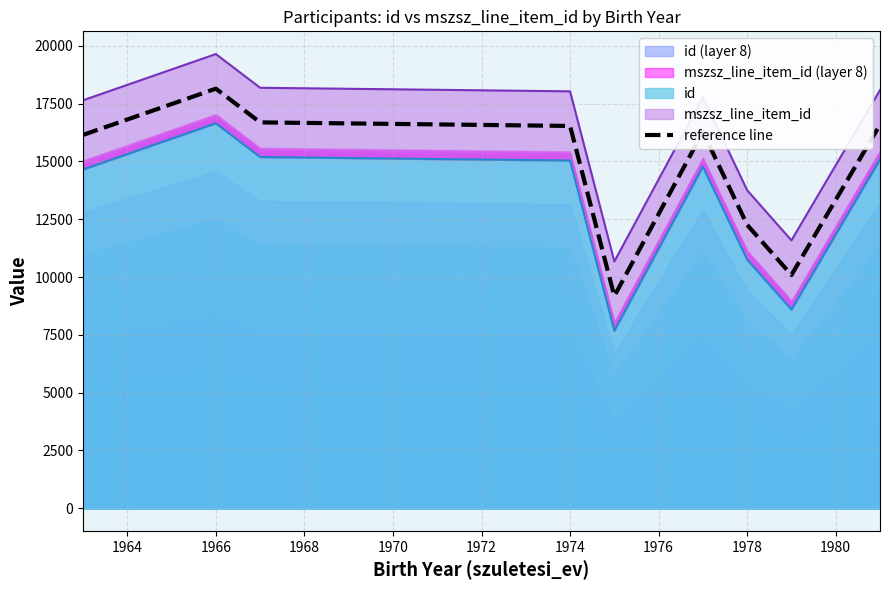

What is the smallest value displayed?

9175.6